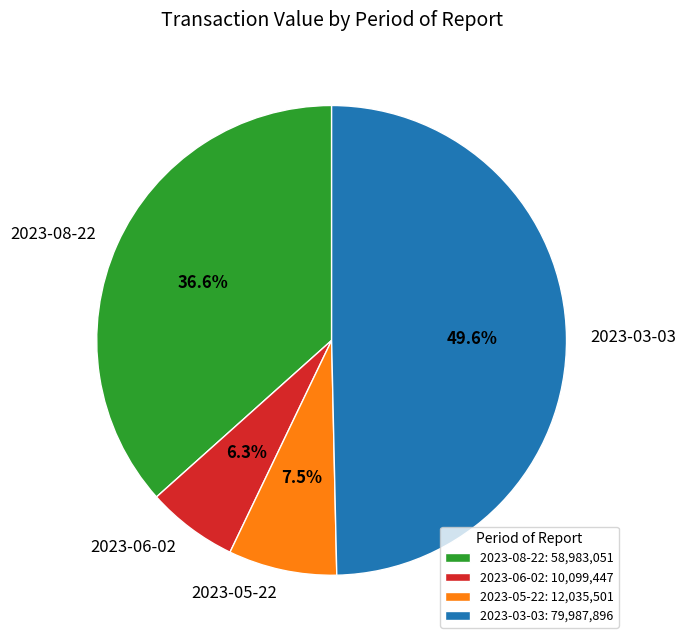

What percentage is the 2023-03-03 slice, to the nearest percent?

50%